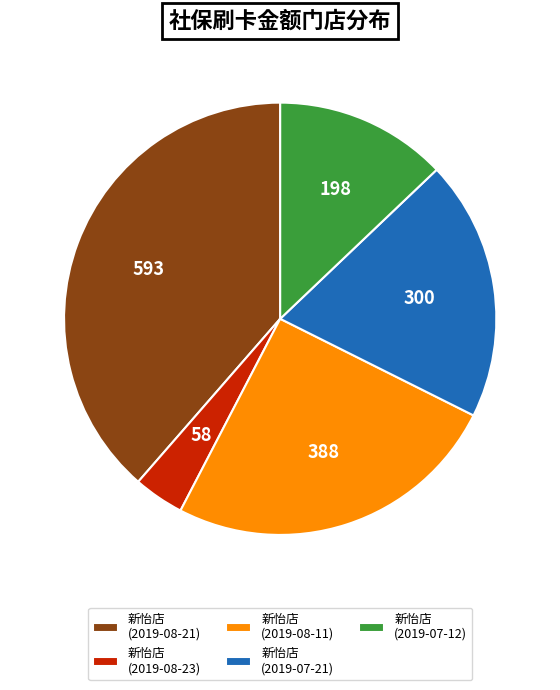

Is it true that 新怡店 (2019-08-21) is 39% of the pie?

True